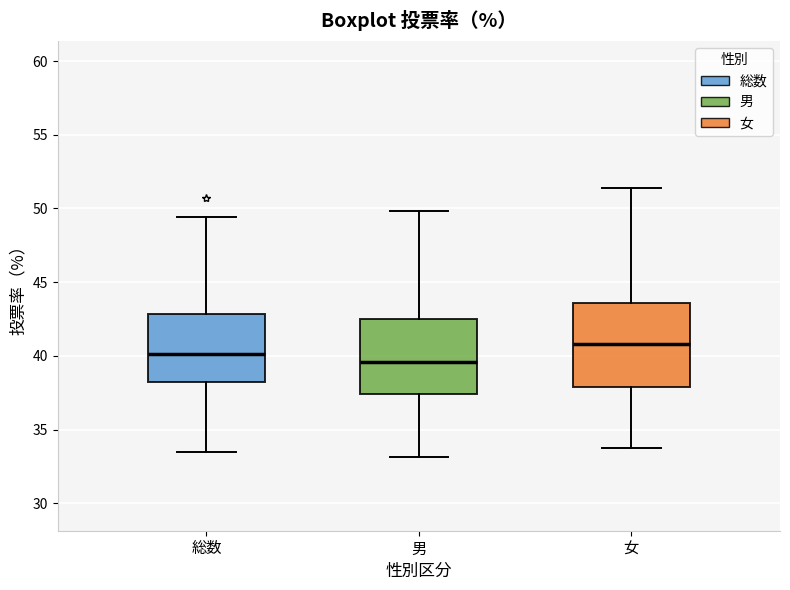

Where does the upper whisker of the box for 男 end on the y-axis? The values are not printed on the chart, so give them approximately, as read against the axis.

50.0